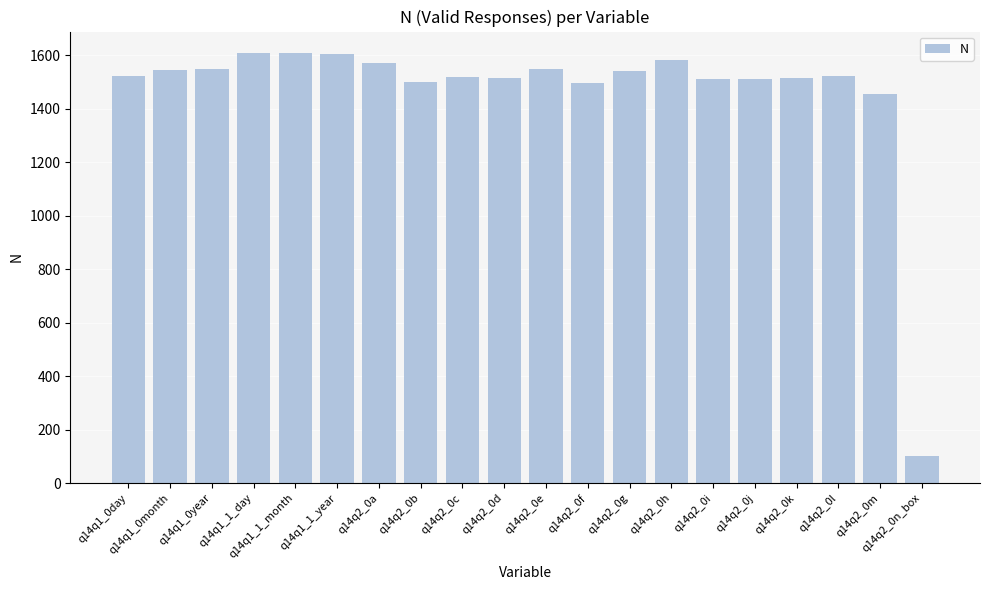

True or false: the data shows 2085 at q14q2_0k.

False